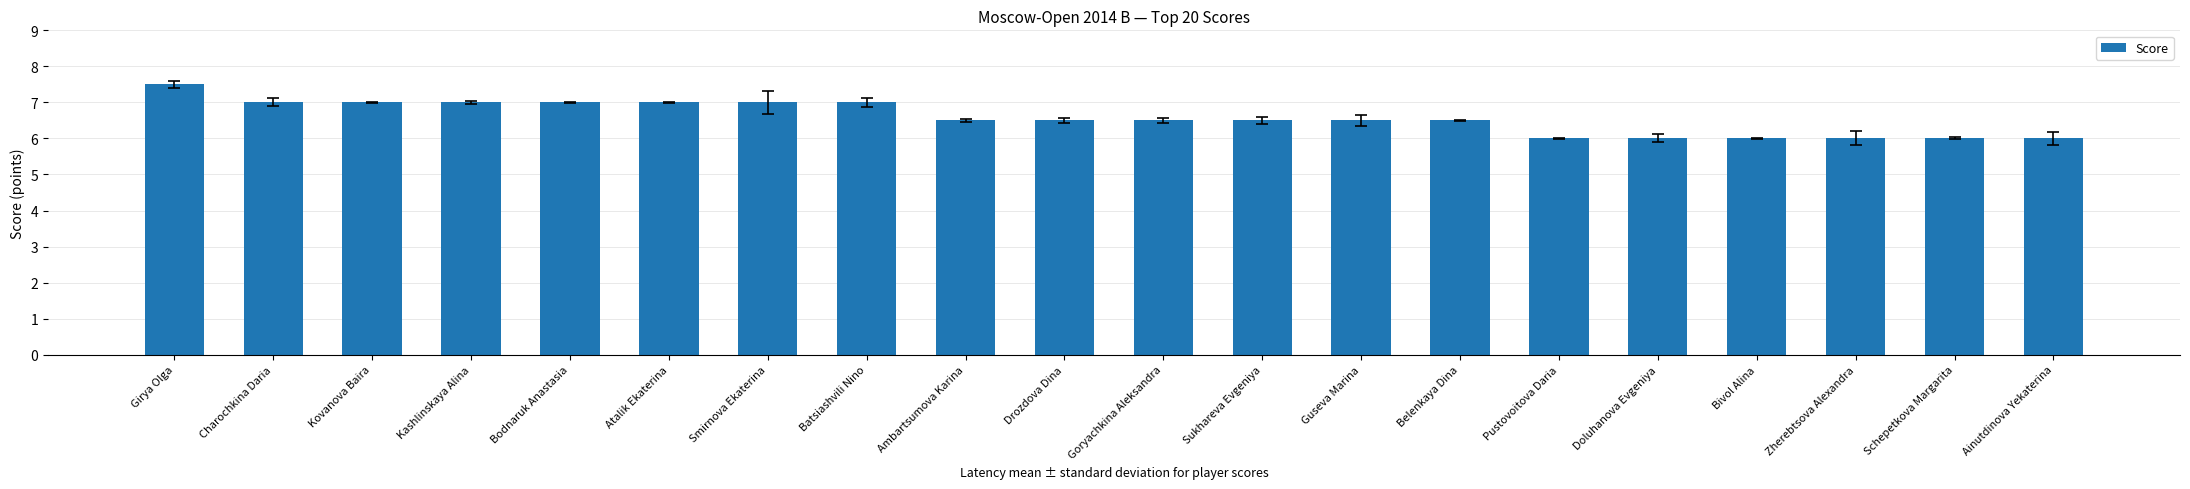

What is the minimum value shown in the chart?

6.0